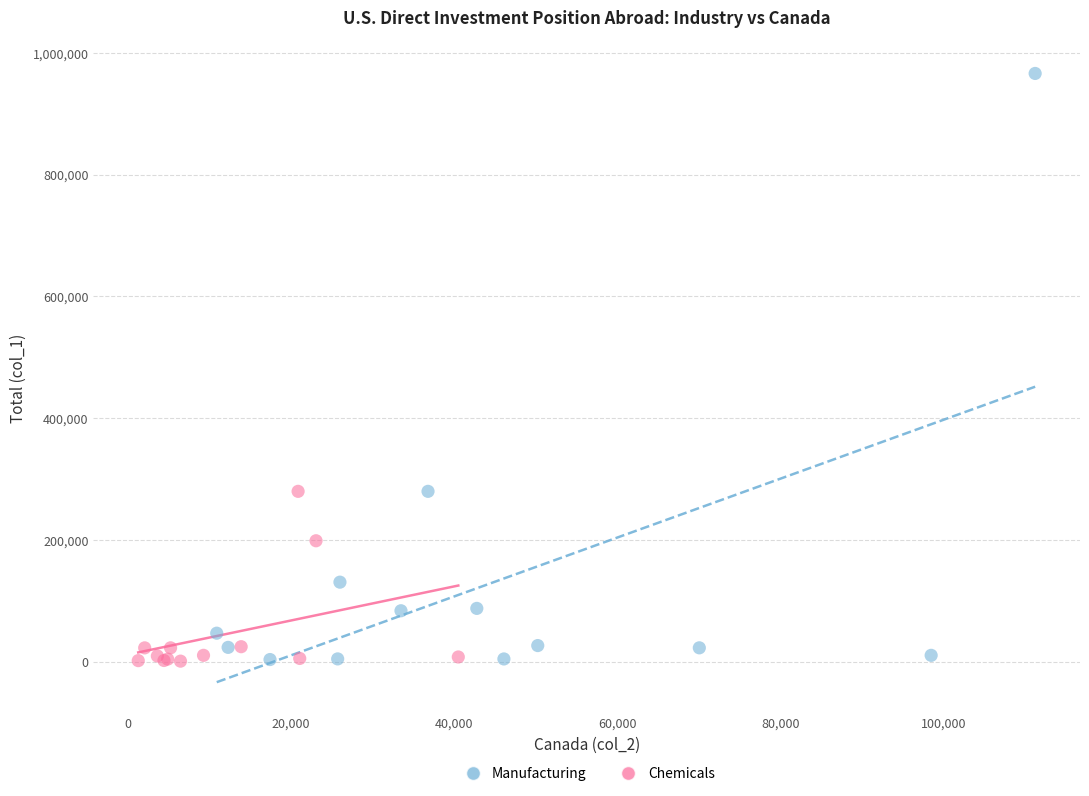

Which series has the widest spread of Y values?

Manufacturing